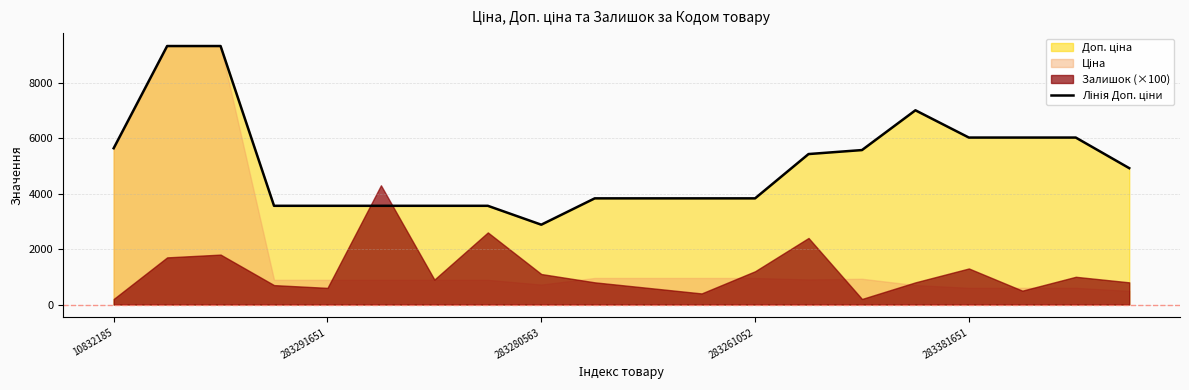

What is the sum of the values at 9 and 17?

9849.2